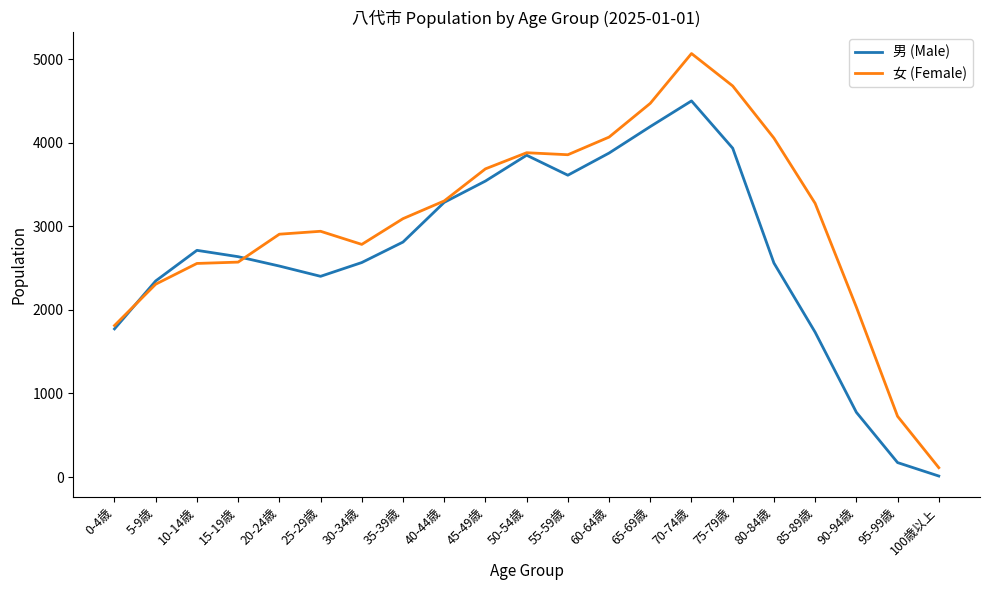

What are all the series names shown in the legend?

男 (Male), 女 (Female)